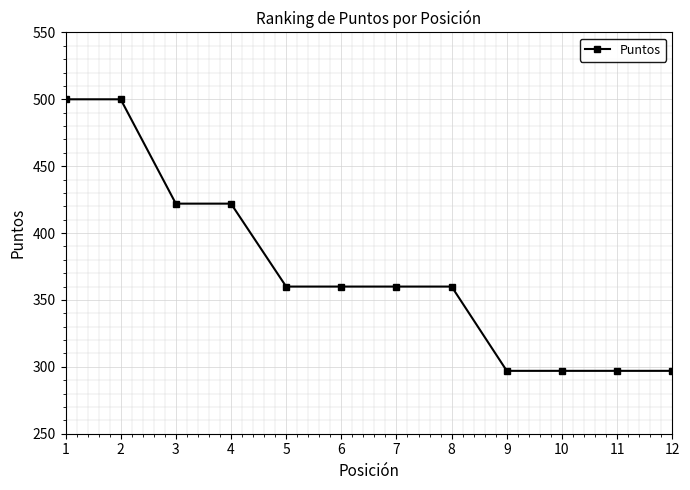

What is the value of the 8th point from the left?

360